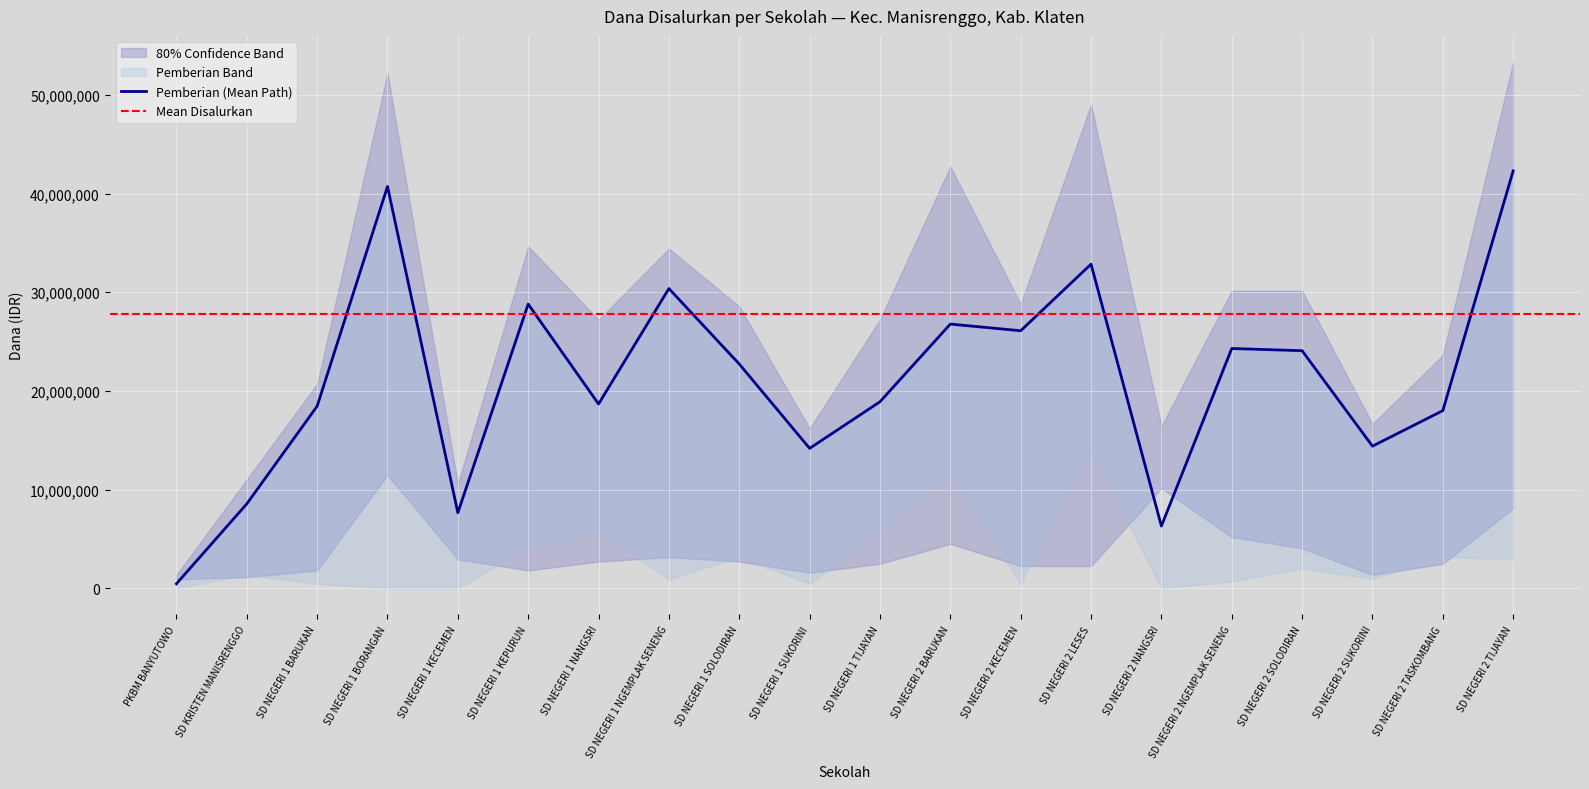

Which has a higher value, SD NEGERI 2 NANGSRI or SD NEGERI 2 NGEMPLAK SENENG?

SD NEGERI 2 NGEMPLAK SENENG